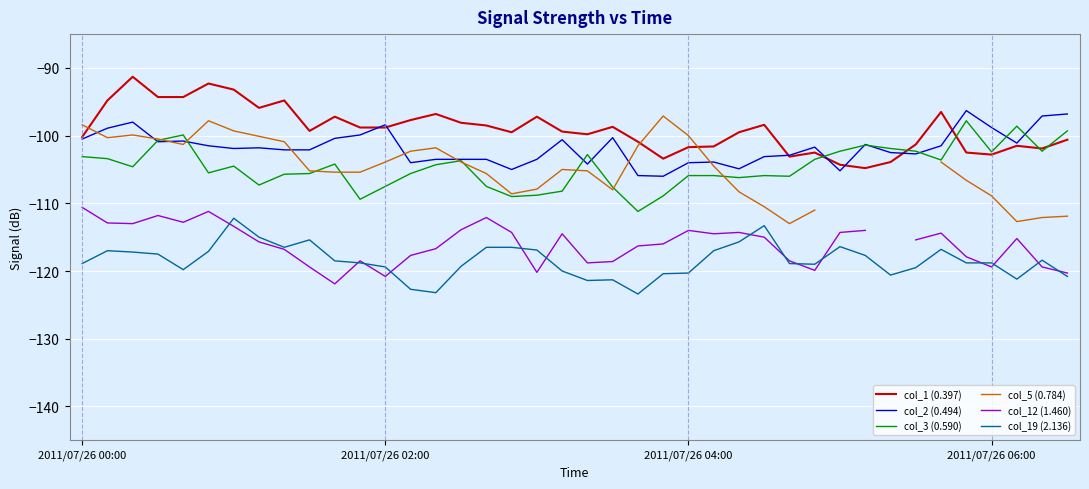

Does the chart display data point markers on the line(s)?

No